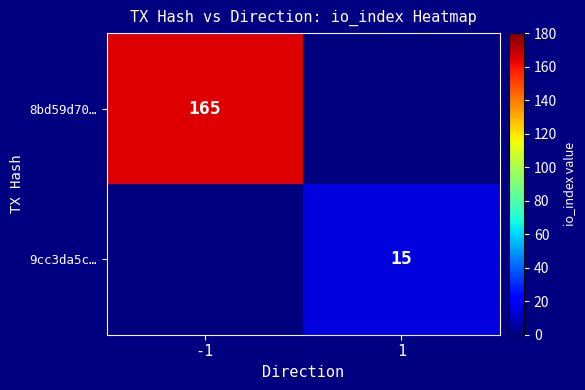

What is the total value across all series at -1?

165